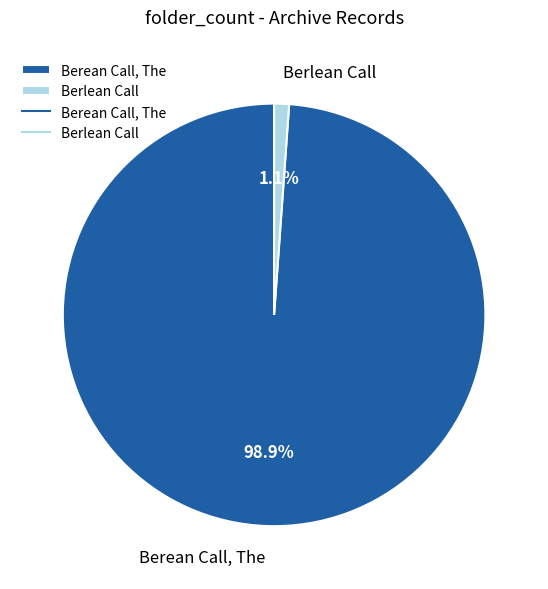

What is the majority slice?

Berean Call, The